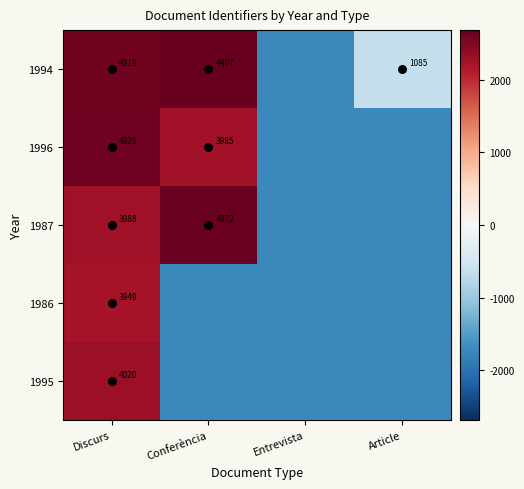

Rank the series at Discurs from lowest to highest value.

1986, 1987, 1995, 1994, 1996